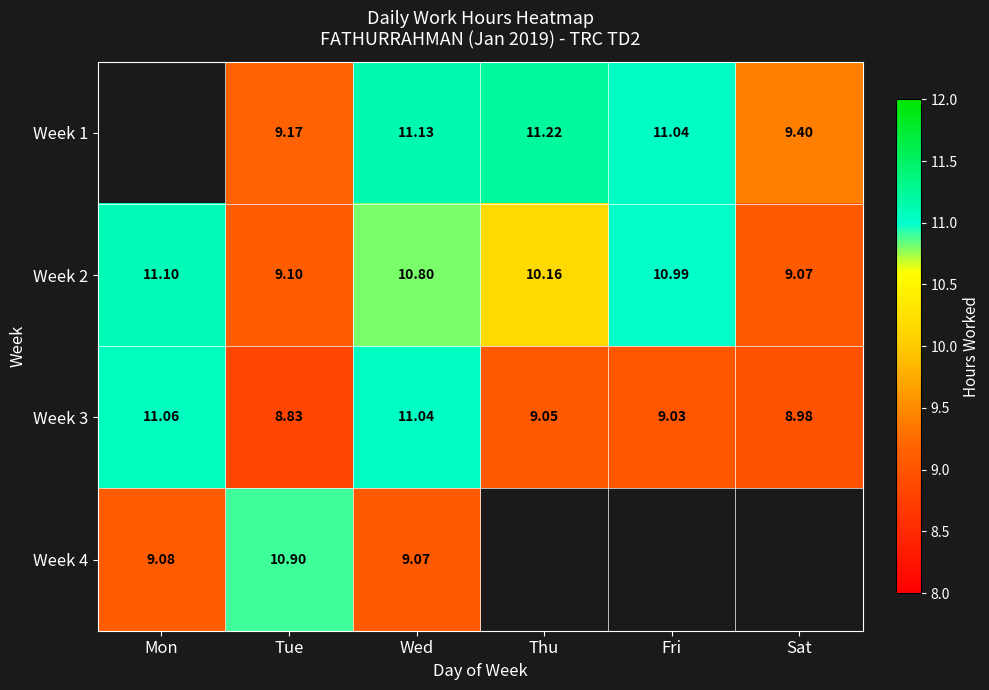

At which category does the chart reach its peak across all series?

Thu